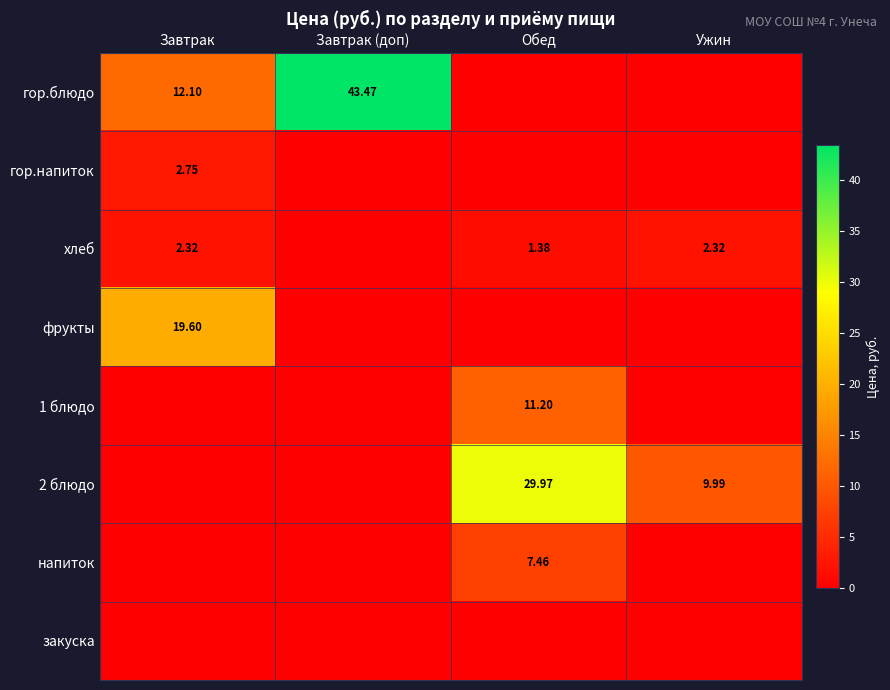

What is the average value of the гор.напиток series?

0.7